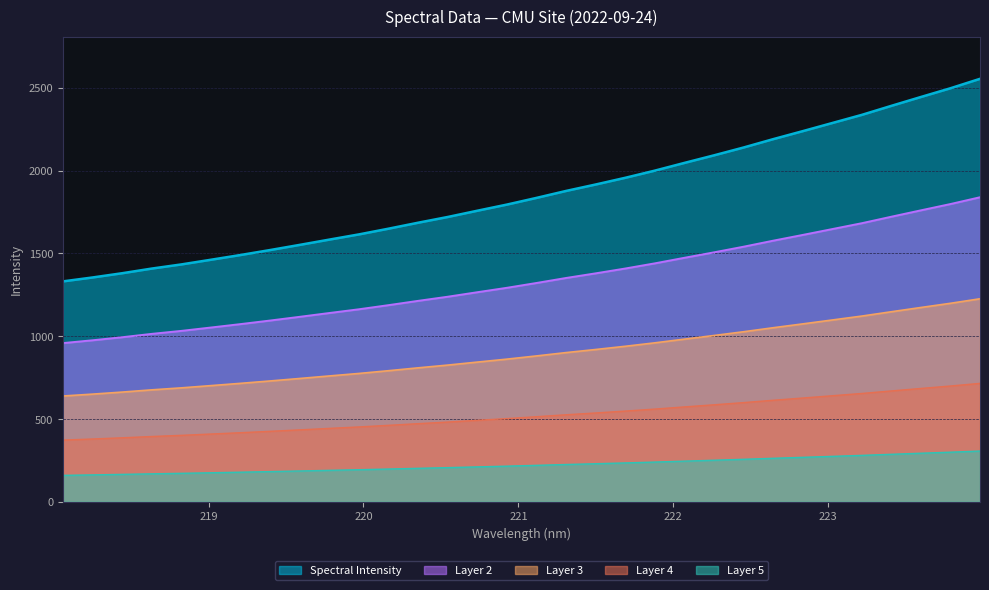

Rank the categories by value from highest to lowest.

223.9802, 223.7895, 223.5987, 223.408, 223.2172, 223.0264, 222.8355, 222.6447, 222.4538, 222.263, 222.0721, 221.8812, 221.6902, 221.4993, 221.3083, 221.1174, 220.9264, 220.7354, 220.5444, 220.3533, 220.1623, 219.9712, 219.7801, 219.589, 219.3979, 219.2067, 219.0156, 218.8244, 218.6332, 218.442, 218.2508, 218.0596